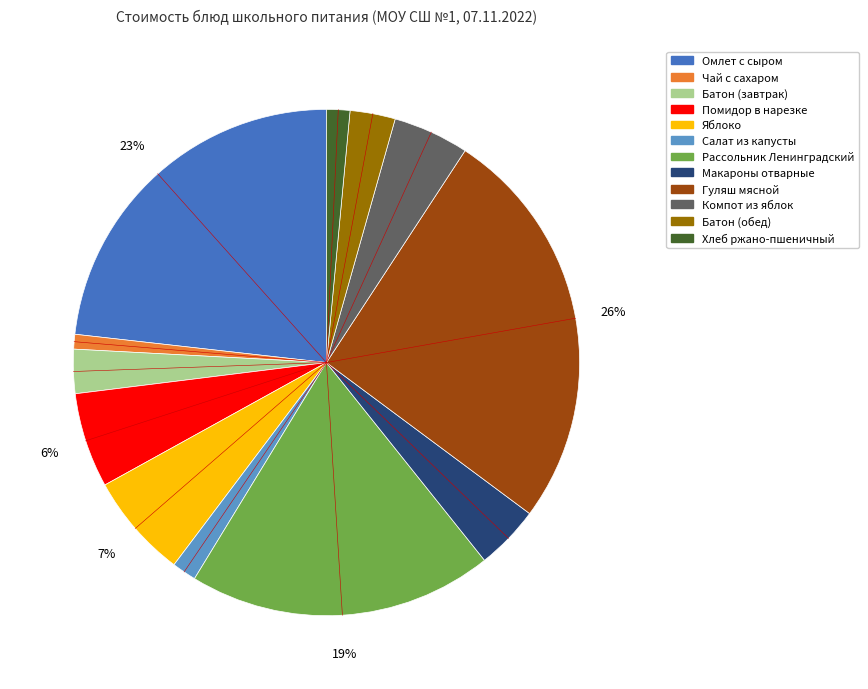

What is the largest slice in the pie chart?

Гуляш мясной